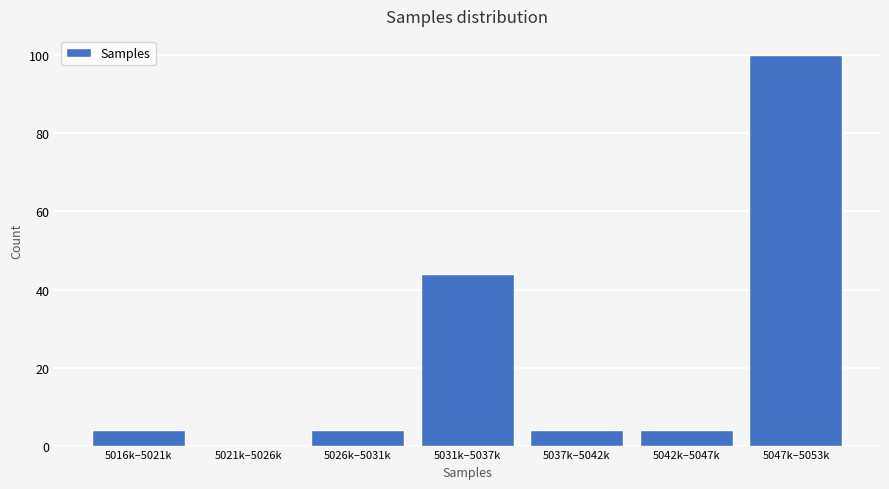

Reading left to right, what are all the values shown in this chart?

5016k–5021k=4	5021k–5026k=0	5026k–5031k=4	5031k–5037k=44	5037k–5042k=4	5042k–5047k=4	5047k–5053k=100